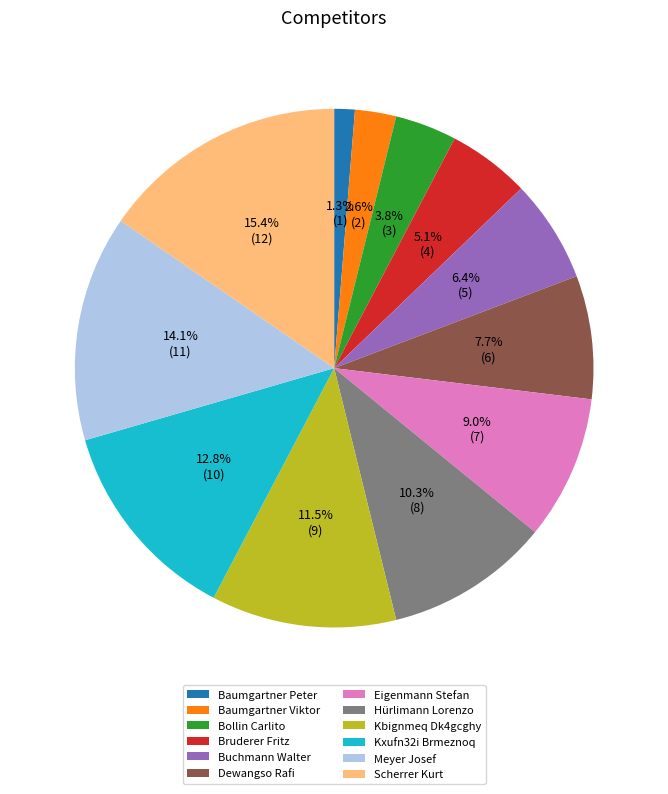

Which slice is the largest?

Scherrer Kurt